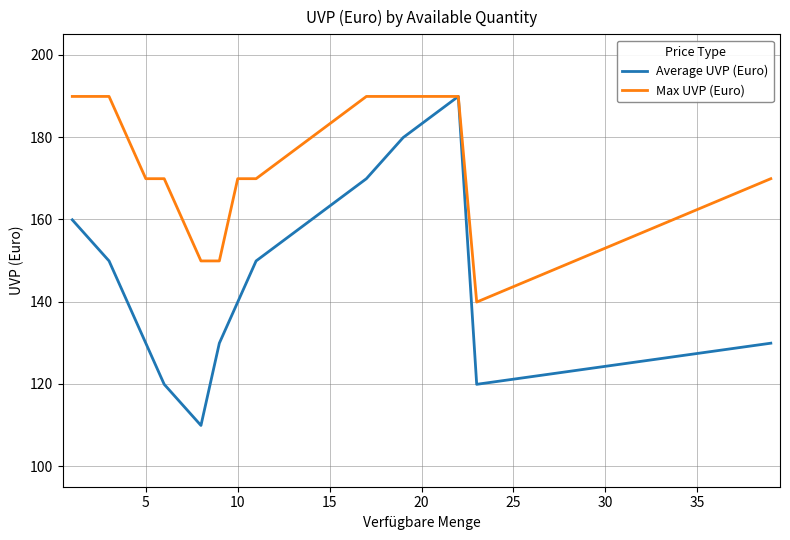

List the series in order of their overall mean, highest first.

Max UVP (Euro), Average UVP (Euro)